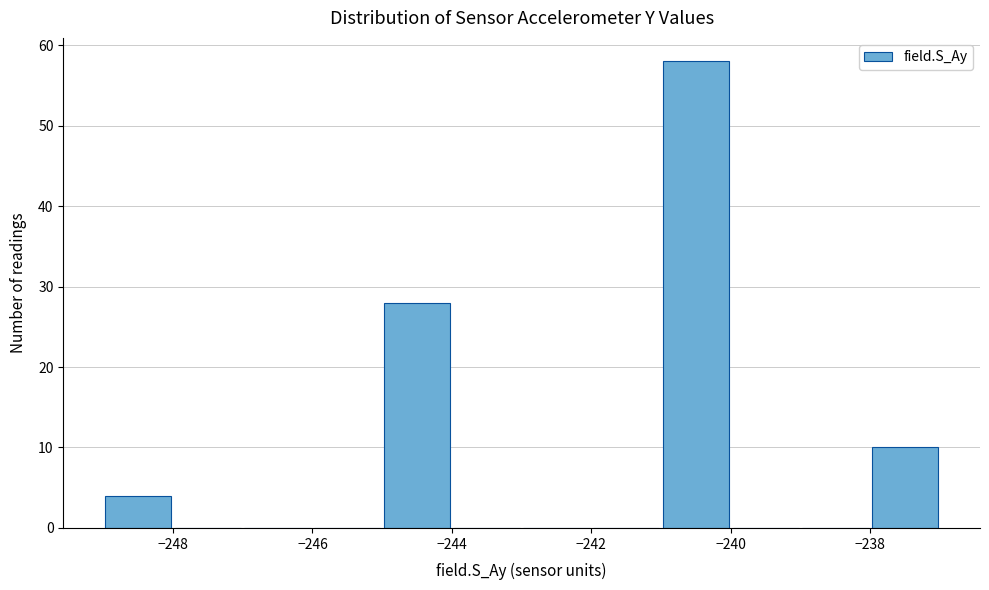

Over which range of the x-axis is the bar tallest?

-241 to -240